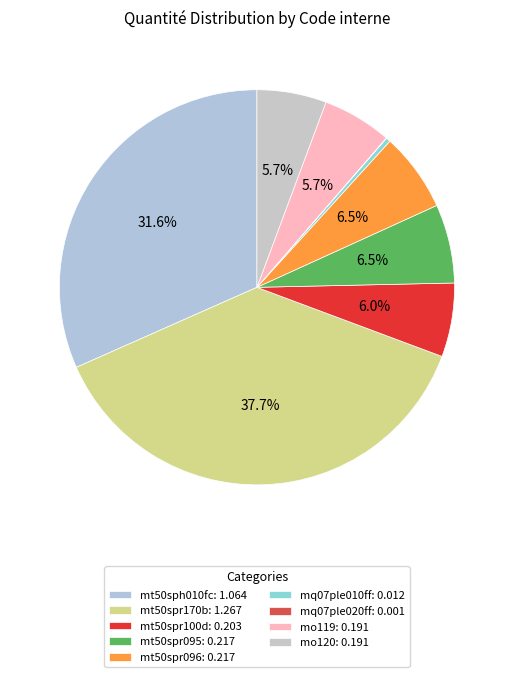

Does mt50sph010fc represent more than half of the total?

No